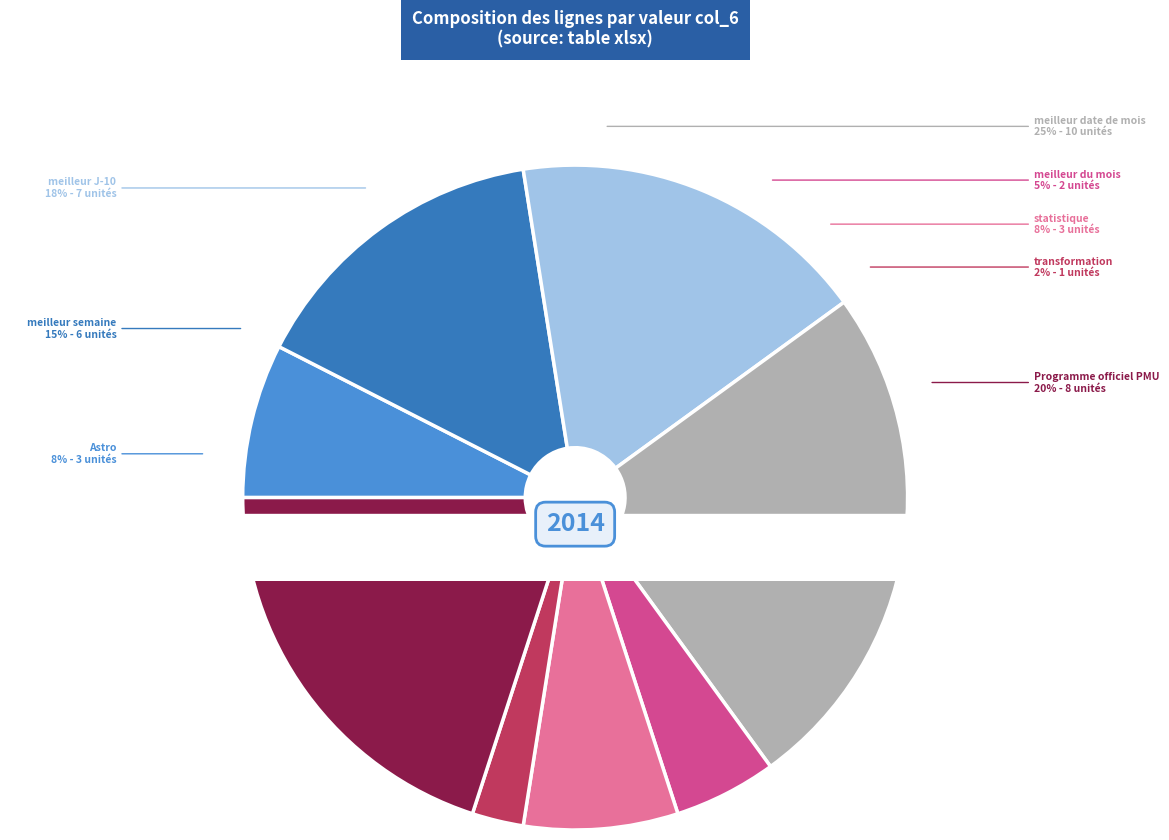

Is Astro the majority of the pie?

No